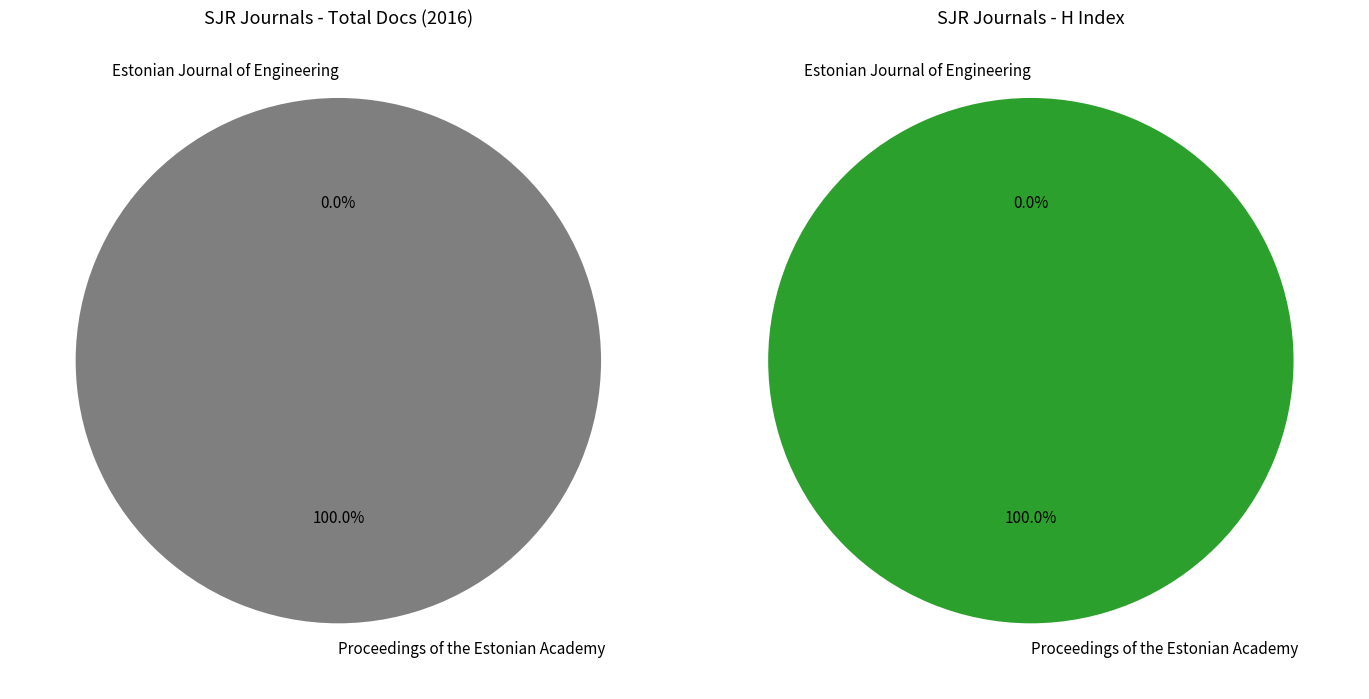

What is the change in value from Proceedings of the Estonian Academy to Estonian Journal of Engineering?

-43